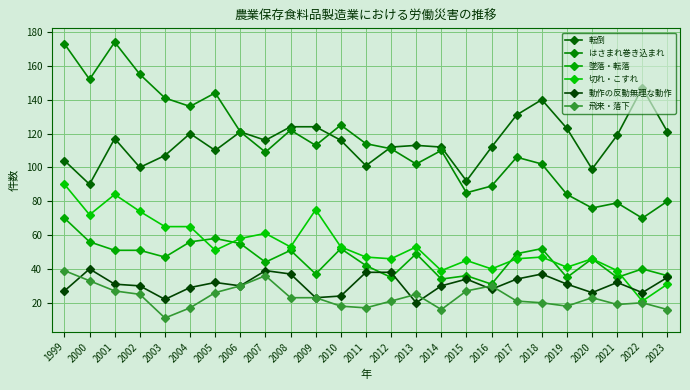

How many data points in 飛来・落下 are less than 23?

12